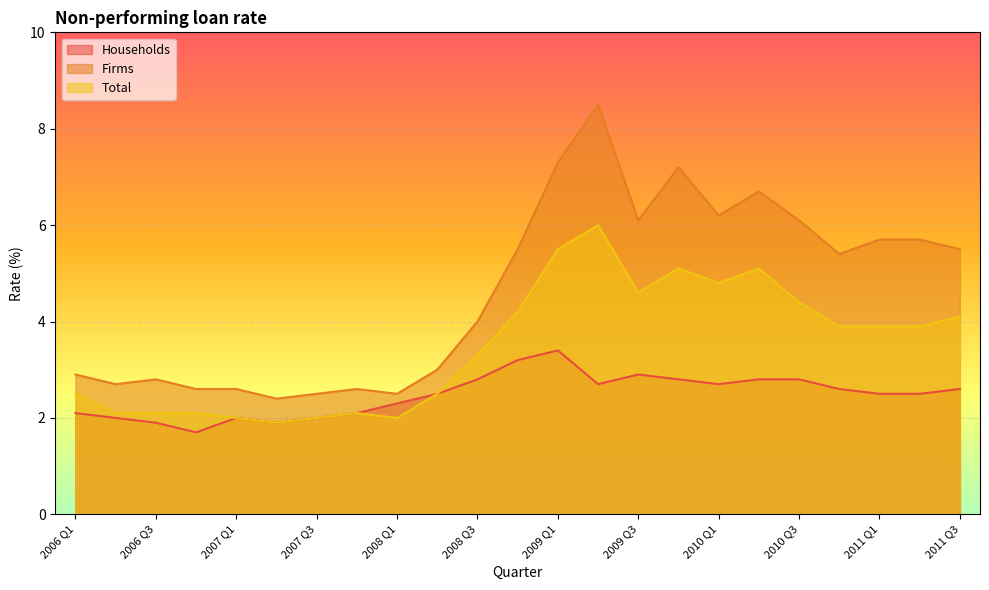

Rank the categories by Firms value from lowest to highest.

2007 Q2, 2007 Q3, 2008 Q1, 2006 Q4, 2007 Q1, 2007 Q4, 2006 Q2, 2006 Q3, 2006 Q1, 2008 Q2, 2008 Q3, 2010 Q4, 2008 Q4, 2011 Q3, 2011 Q1, 2011 Q2, 2009 Q3, 2010 Q3, 2010 Q1, 2010 Q2, 2009 Q4, 2009 Q1, 2009 Q2